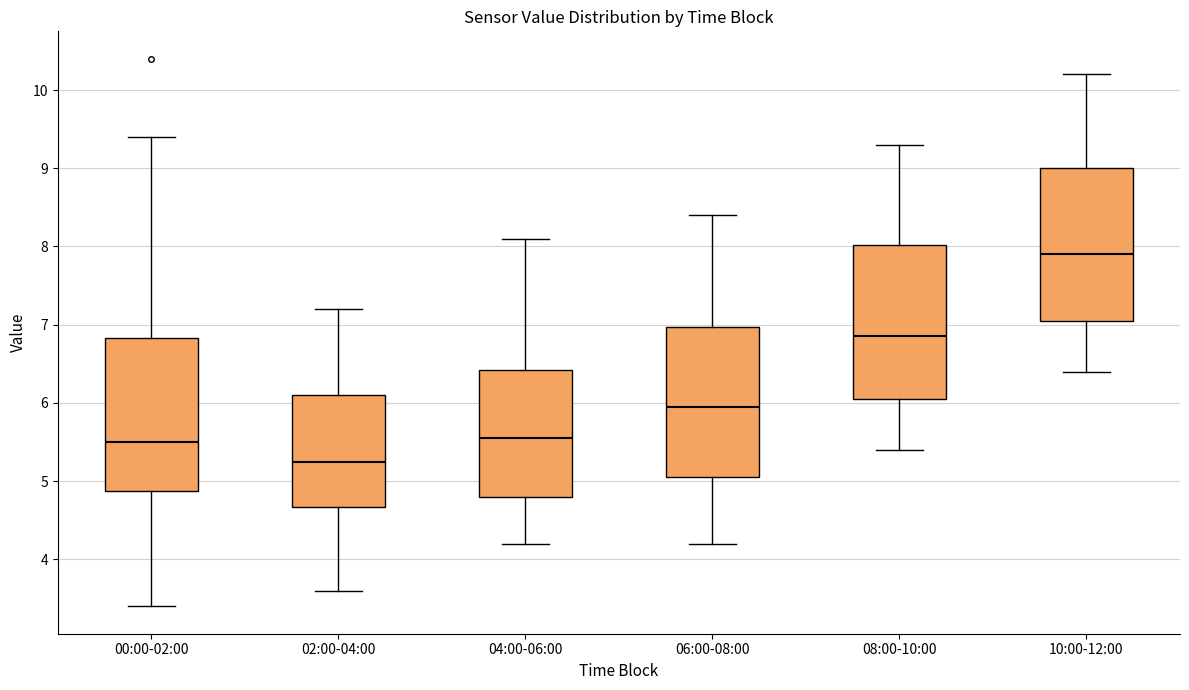

Reading left to right, transcribe this box plot: for each box, give where its median line is, the range the box spans, and where its two whiskers end, as read against the y-axis. The values are not printed on the chart, so give them approximately, as read against the axis.

00:00-02:00: median 5.5, box 4.9 to 6.8, whiskers 3.4 to 9.4
02:00-04:00: median 5.3, box 4.7 to 6.1, whiskers 3.6 to 7.2
04:00-06:00: median 5.6, box 4.8 to 6.4, whiskers 4.2 to 8.1
06:00-08:00: median 6.0, box 5.1 to 7.0, whiskers 4.2 to 8.4
08:00-10:00: median 6.9, box 6.1 to 8.0, whiskers 5.4 to 9.3
10:00-12:00: median 7.9, box 7.1 to 9.0, whiskers 6.4 to 10.2